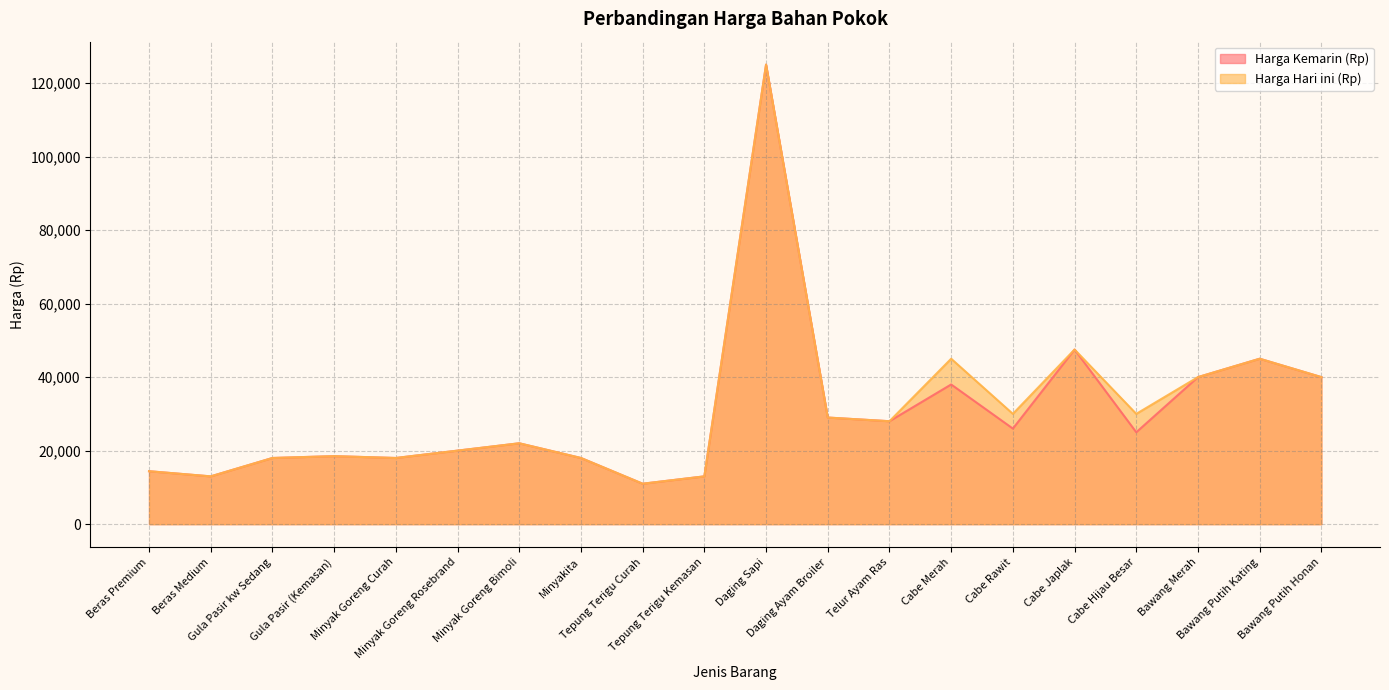

Where does the Harga Hari ini (Rp) series first go above 28000?

Daging Sapi